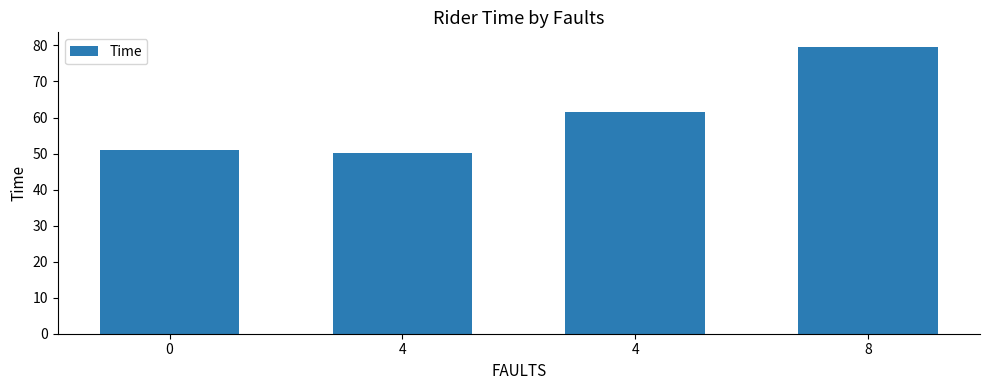

Are the bars horizontal?

No